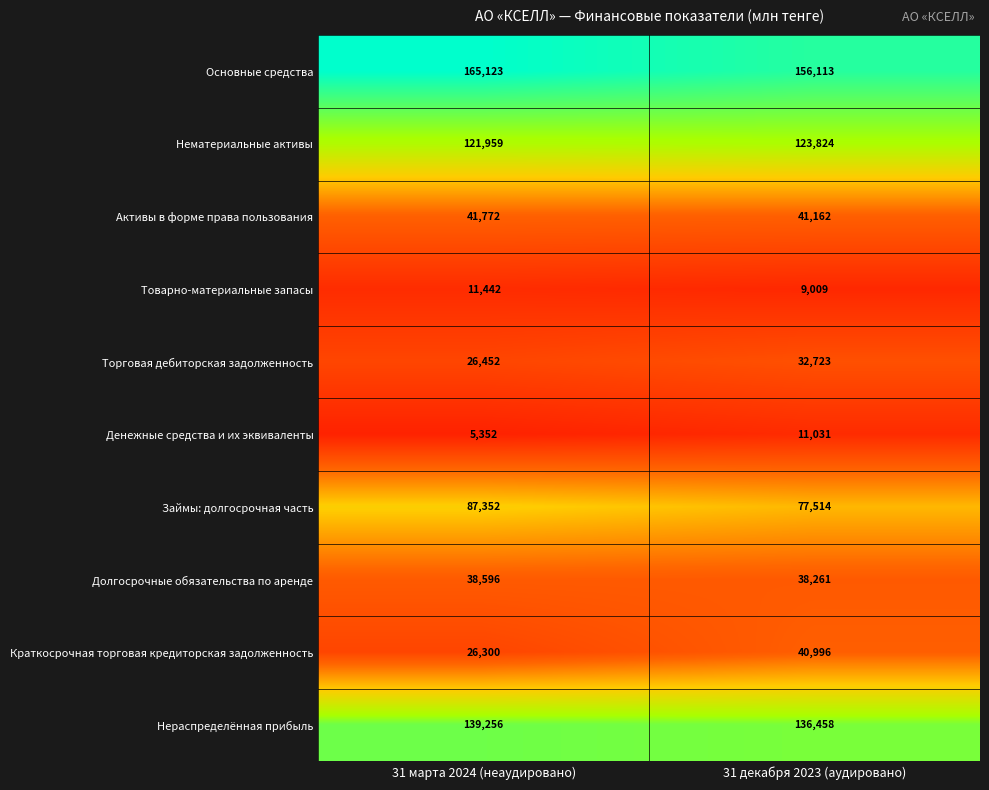

What is the minimum value for Активы в форме права пользования?

41162